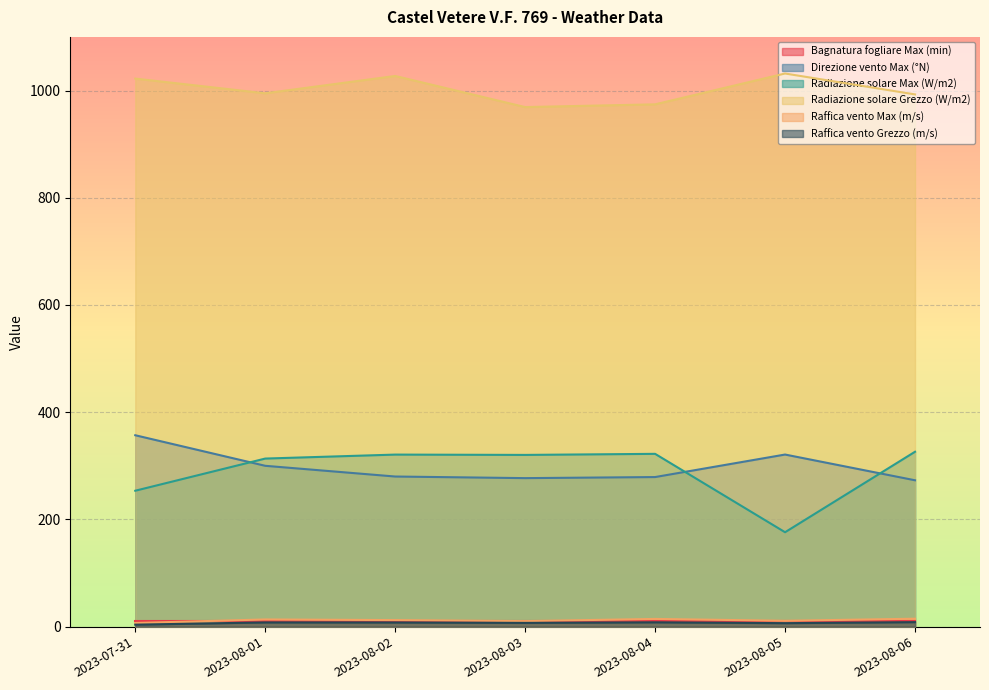

At which label is Raffica vento Max (m/s) closest to 10?

2023-08-03